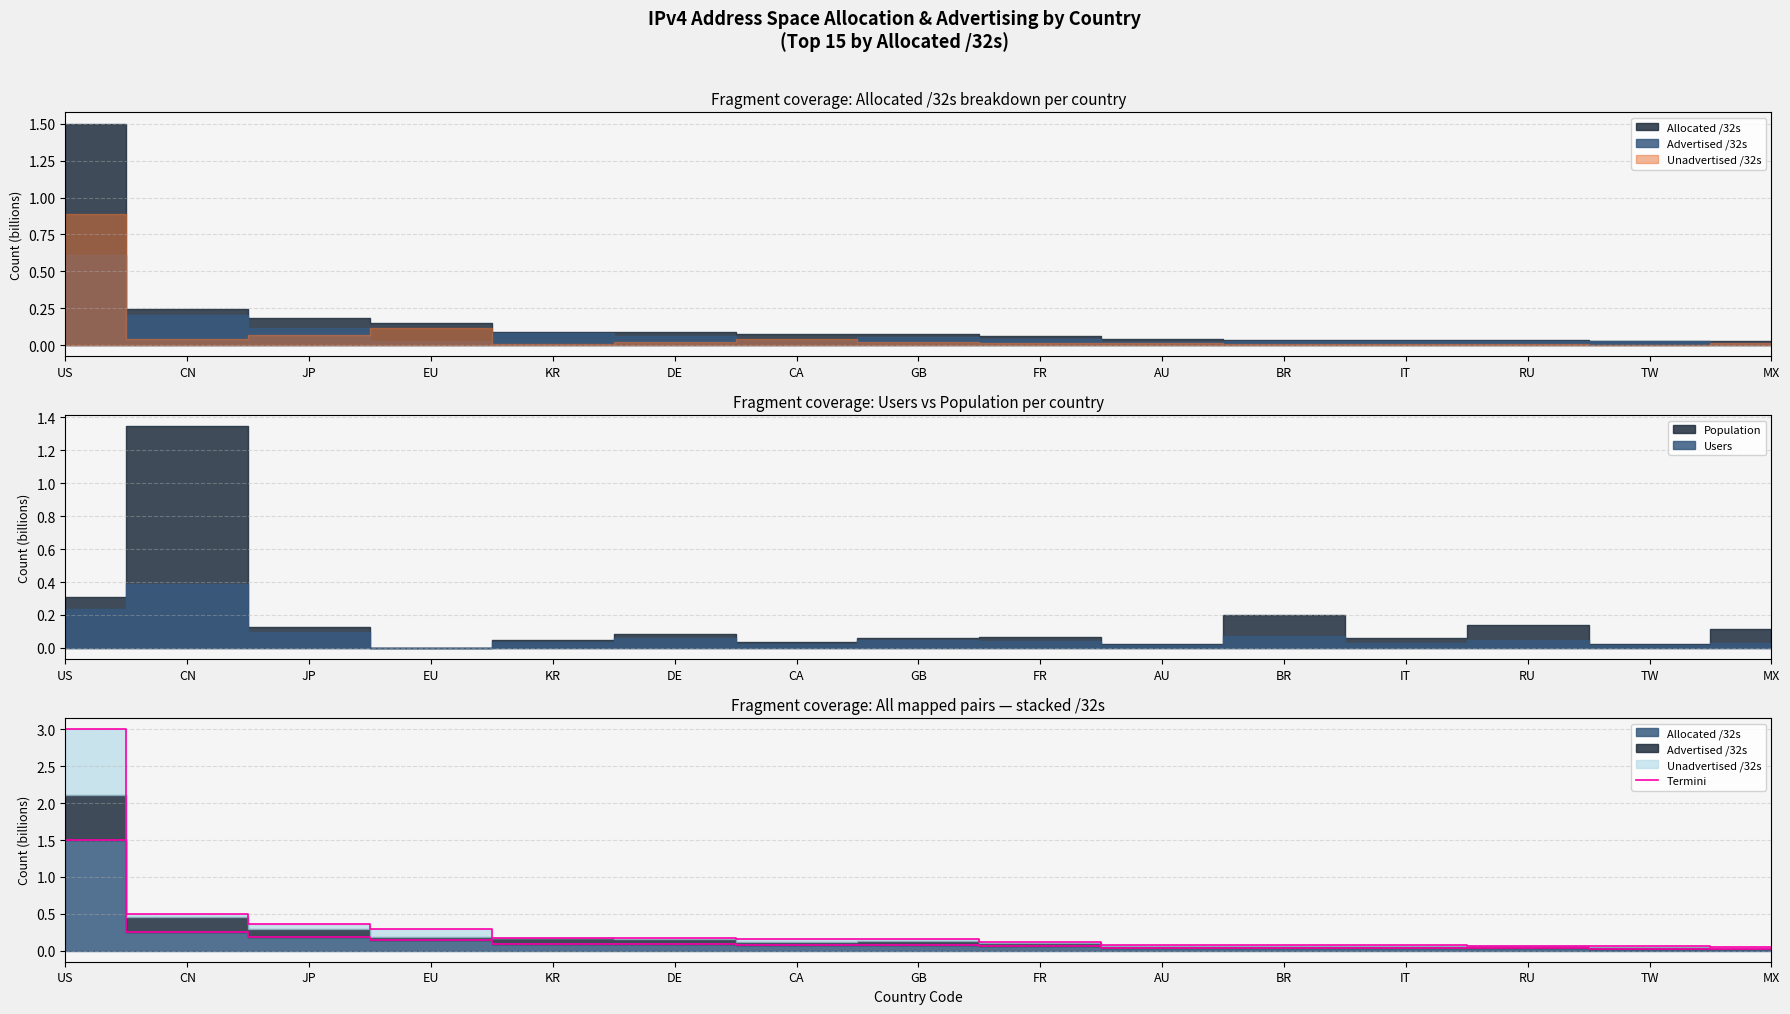

What is the label of the 4th point from the right?

IT